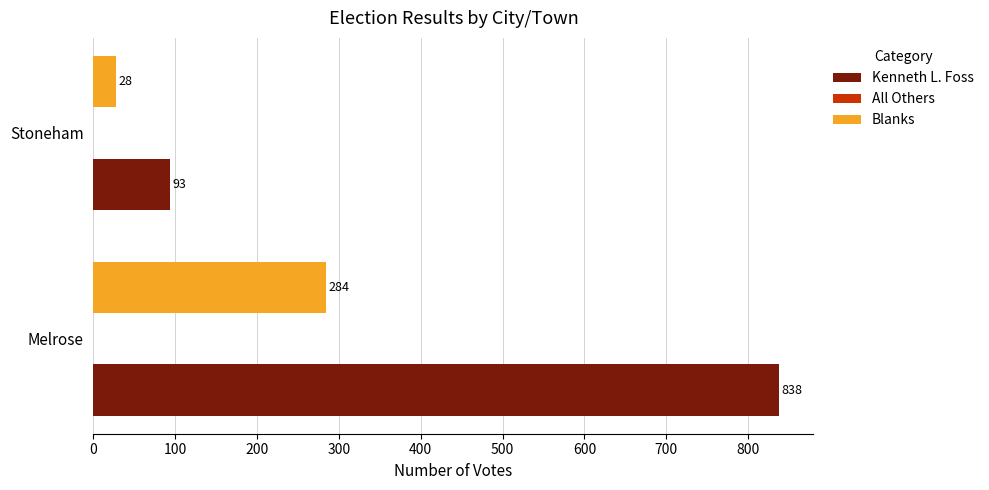

What is the greatest value displayed?

838